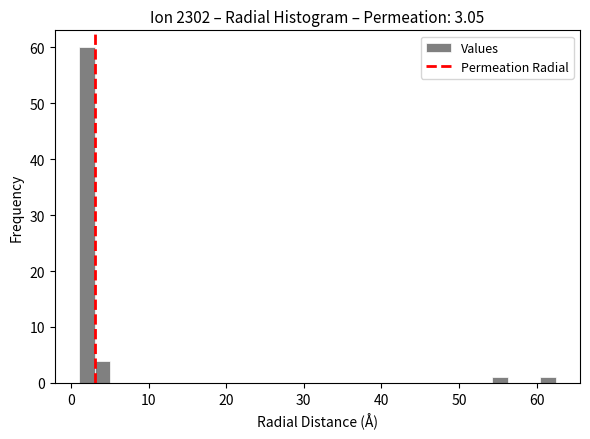

Read against the x-axis, roughly where is the centre of the tallest bar?

2